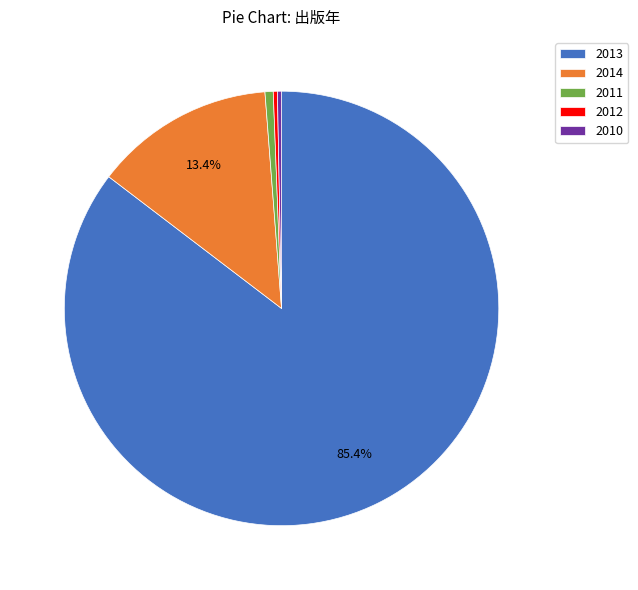

How many segments does this pie chart have?

5